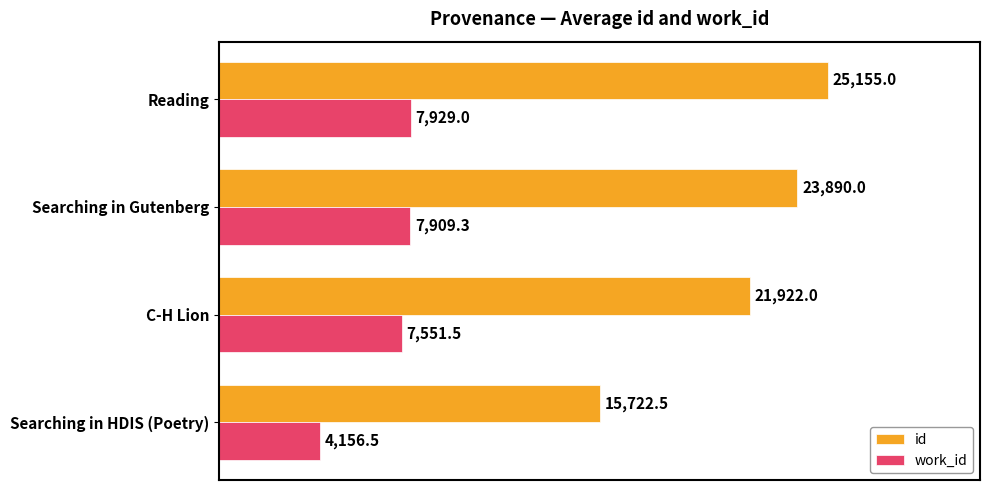

True or false: work_id has a value of 5482.5 at Reading.

False